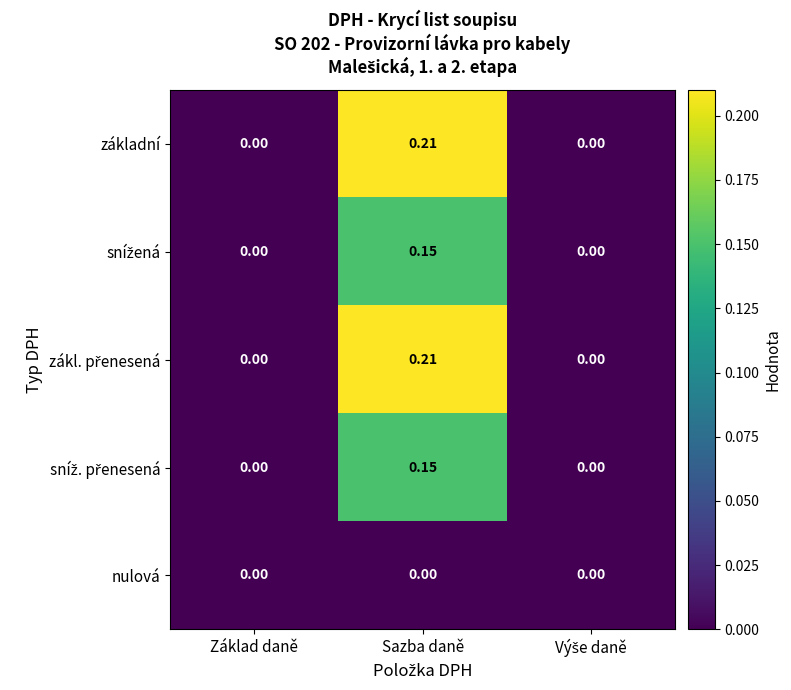

At which category does the chart reach its peak across all series?

Sazba daně